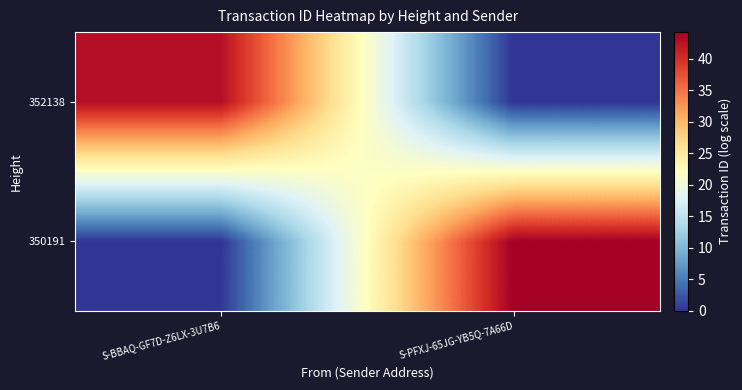

Which has a higher value, S-PFXJ-65JG-YB5Q-7A66D or S-BBAQ-GF7D-Z6LX-3U7B6?

S-PFXJ-65JG-YB5Q-7A66D